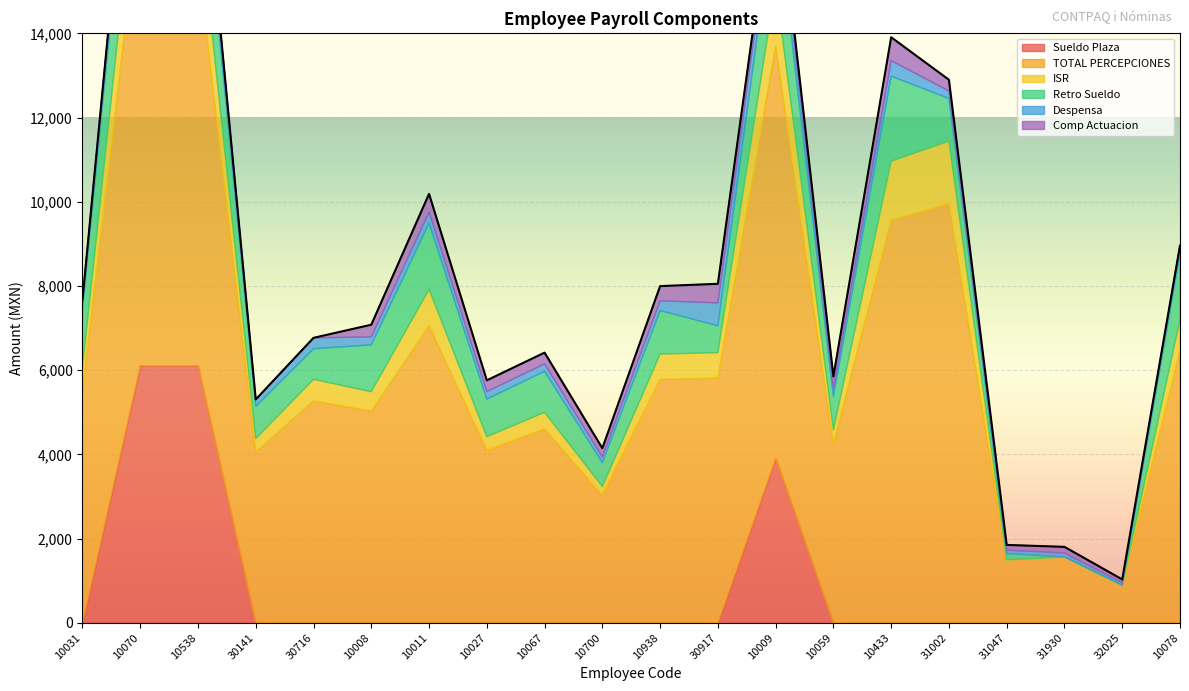

What are all the series names shown in the legend?

Sueldo Plaza, TOTAL PERCEPCIONES, ISR, Retro Sueldo, Despensa, Comp Actuacion